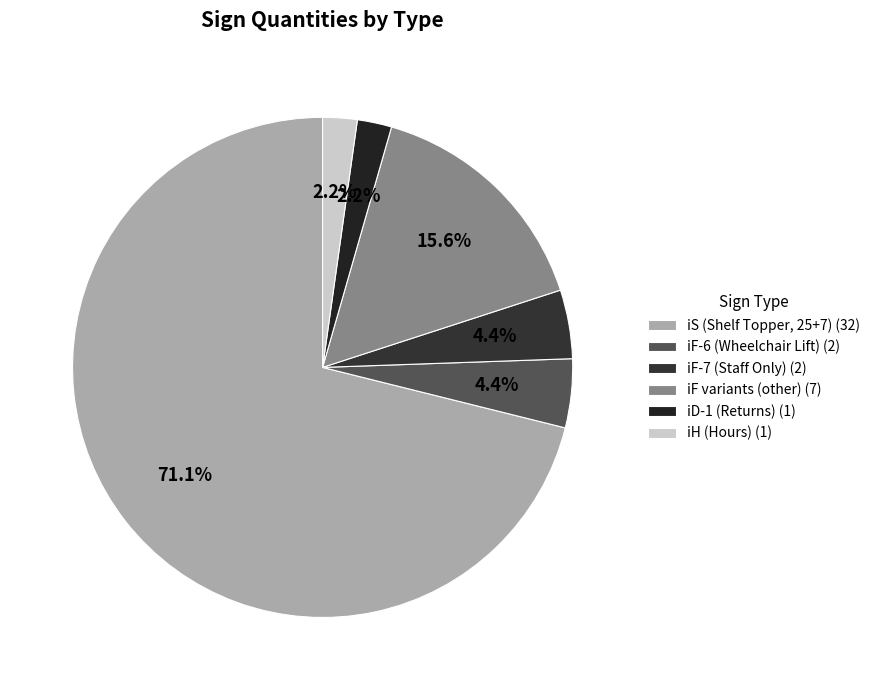

How many segments does this pie chart have?

6